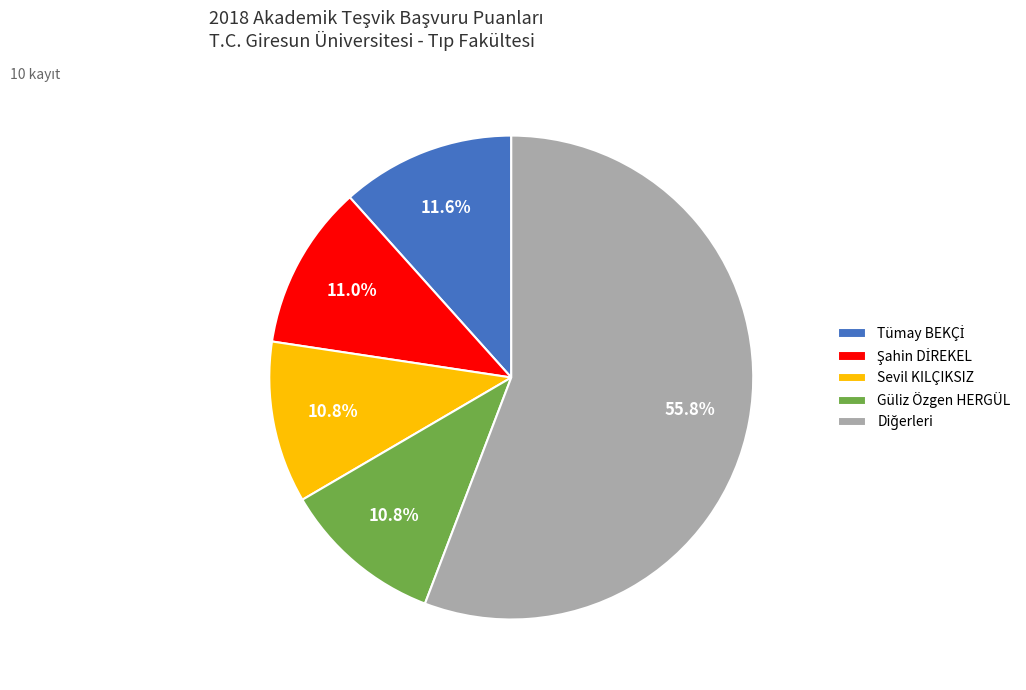

To the nearest percent, what is the average slice percentage?

20%